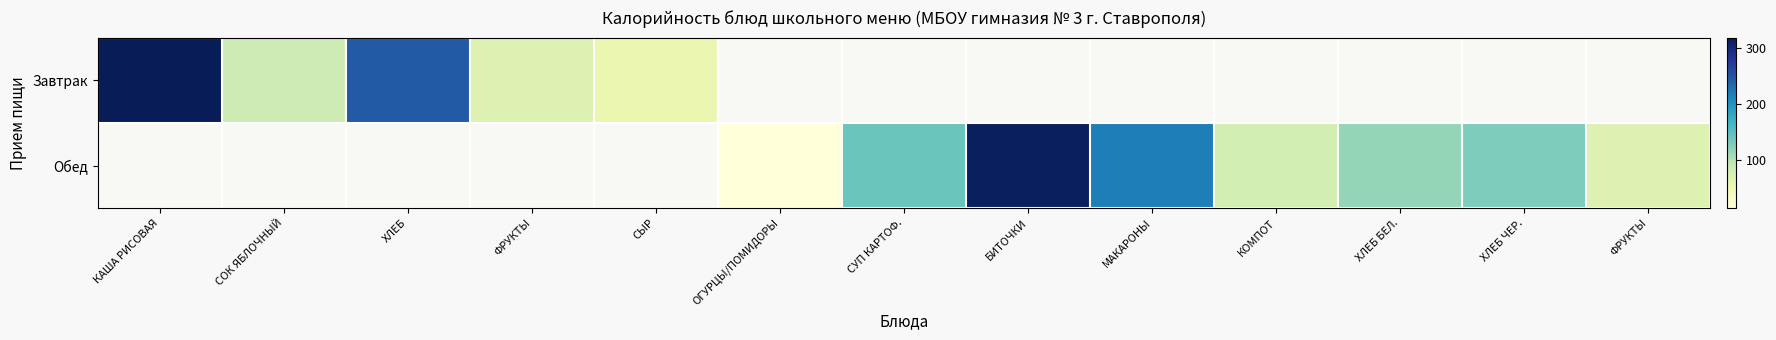

How many values in Завтрак are above zero?

5